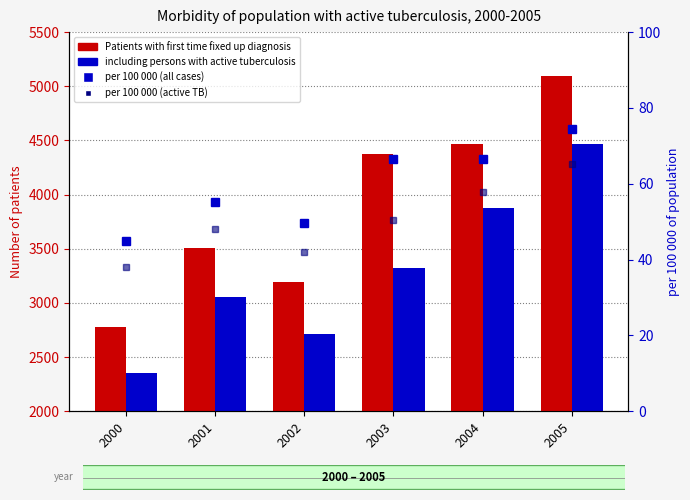

What is the lowest value of the per 100 000 (all) series?

44.9